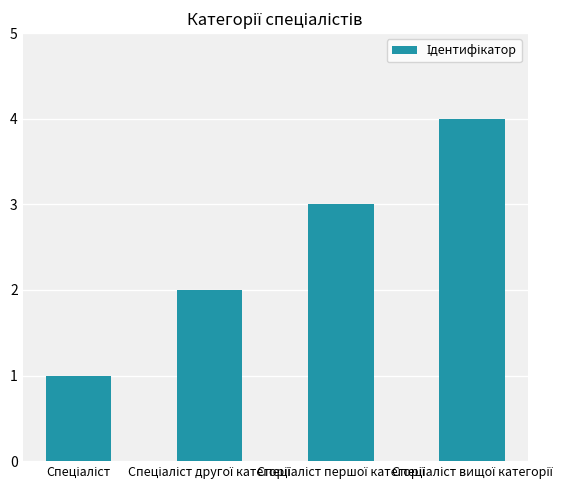

Count the number of data series in this chart.

1